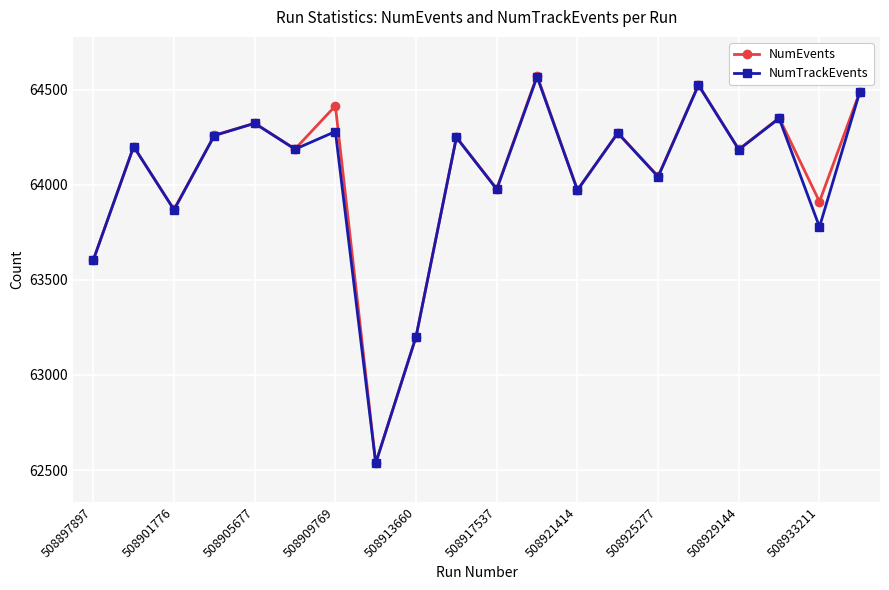

What is the greatest value displayed?

64575